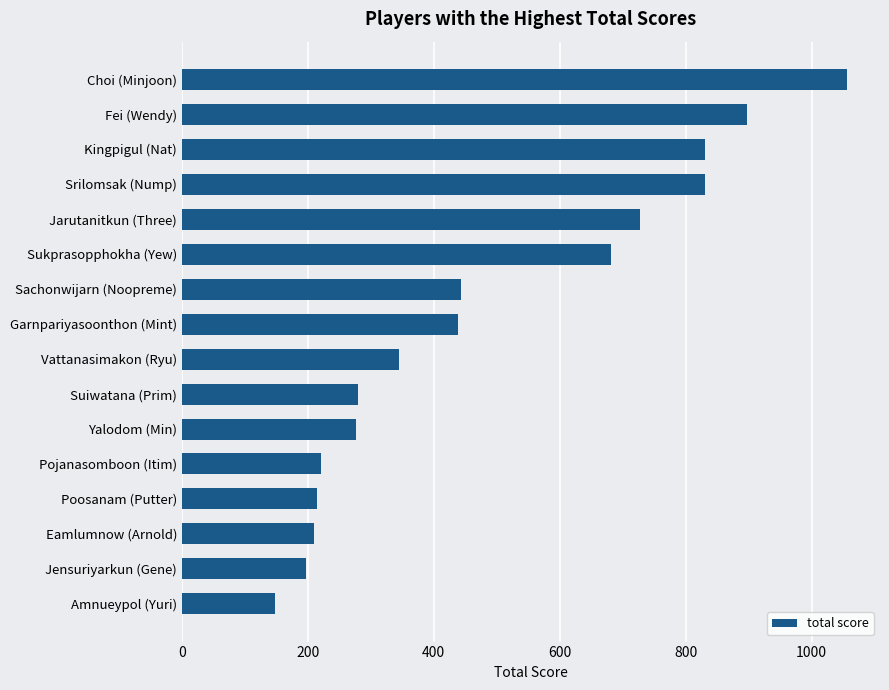

What is the label of the 13th bar from the bottom?

Srilomsak (Nump)